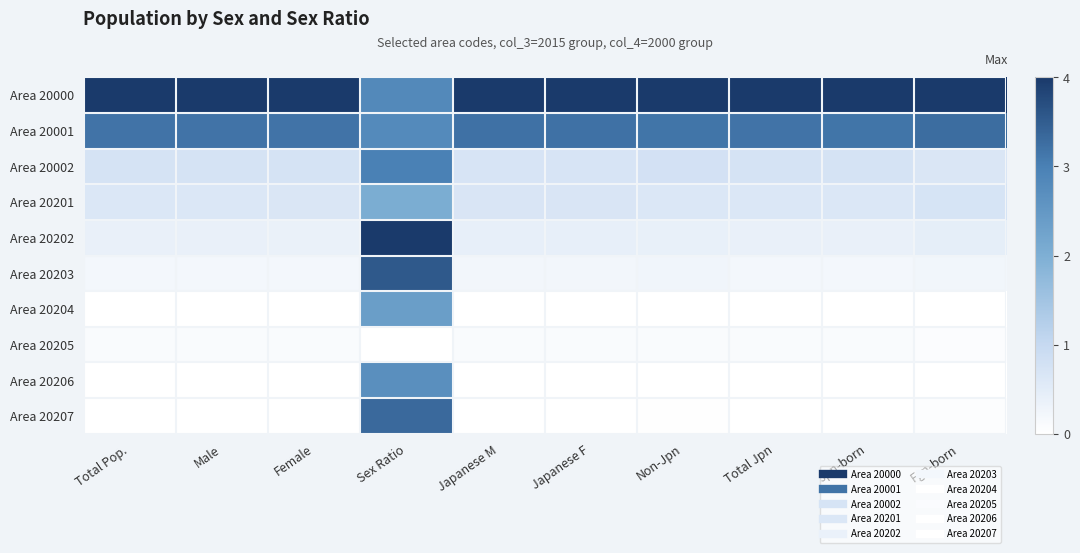

Which series has the widest spread of values?

Area 20202